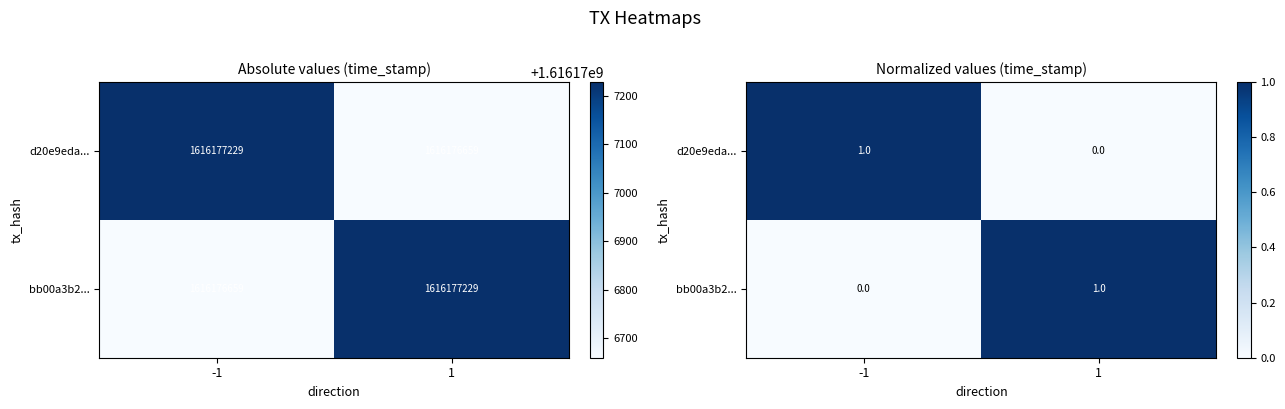

List the labels in order of d20e9eda... value, largest first.

-1, 1